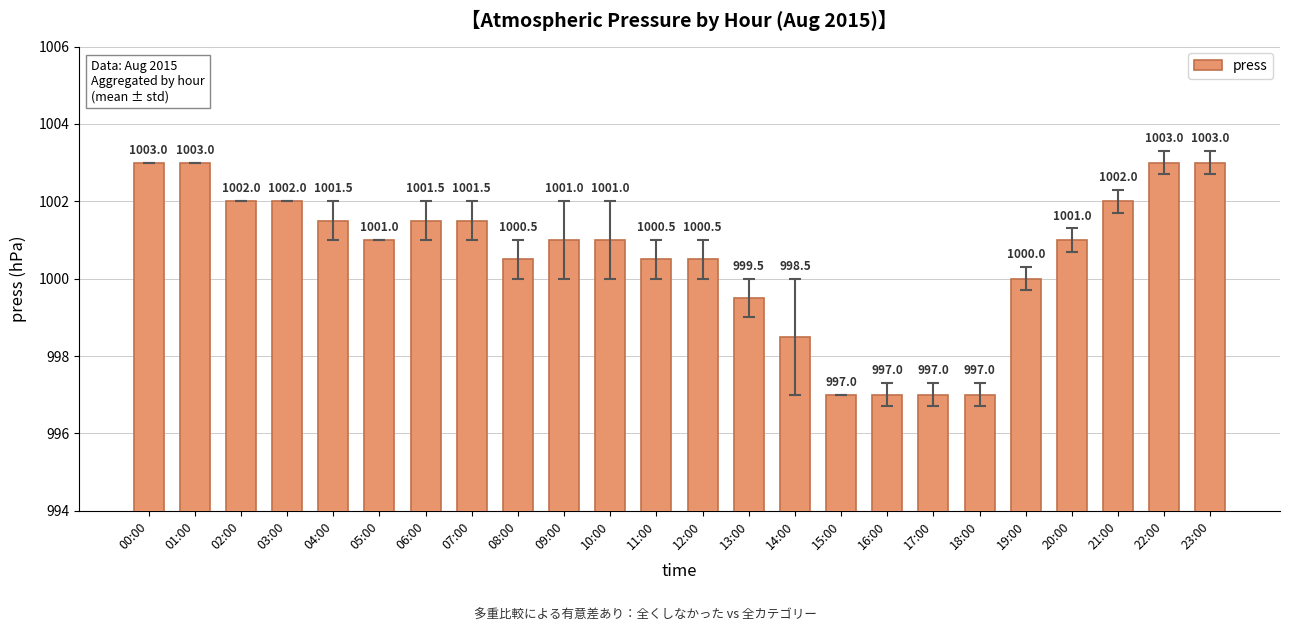

Count the number of data series in this chart.

1